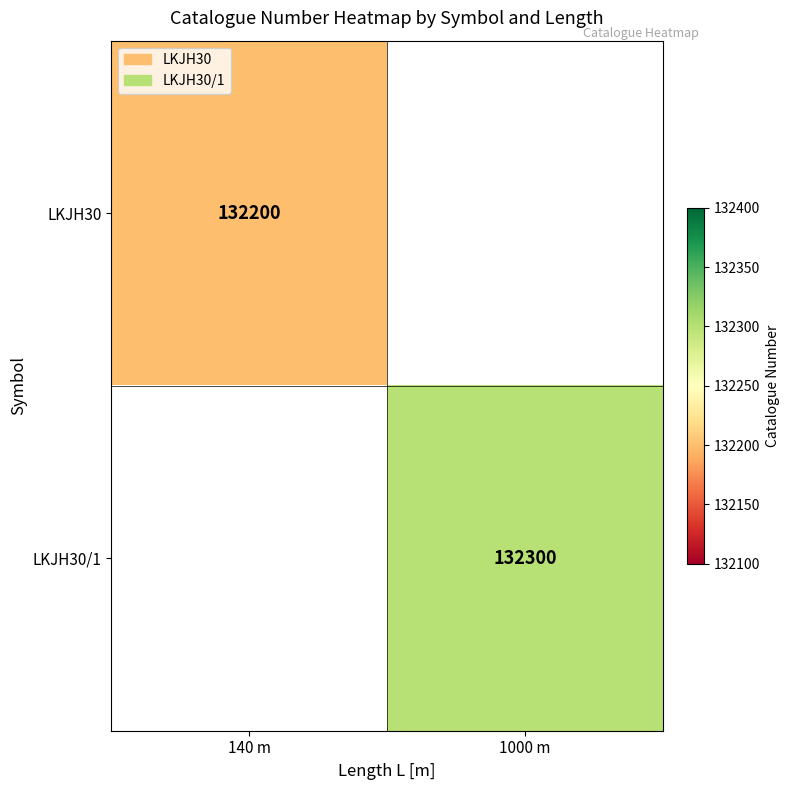

At how many categories does at least one series exceed 132222?

1